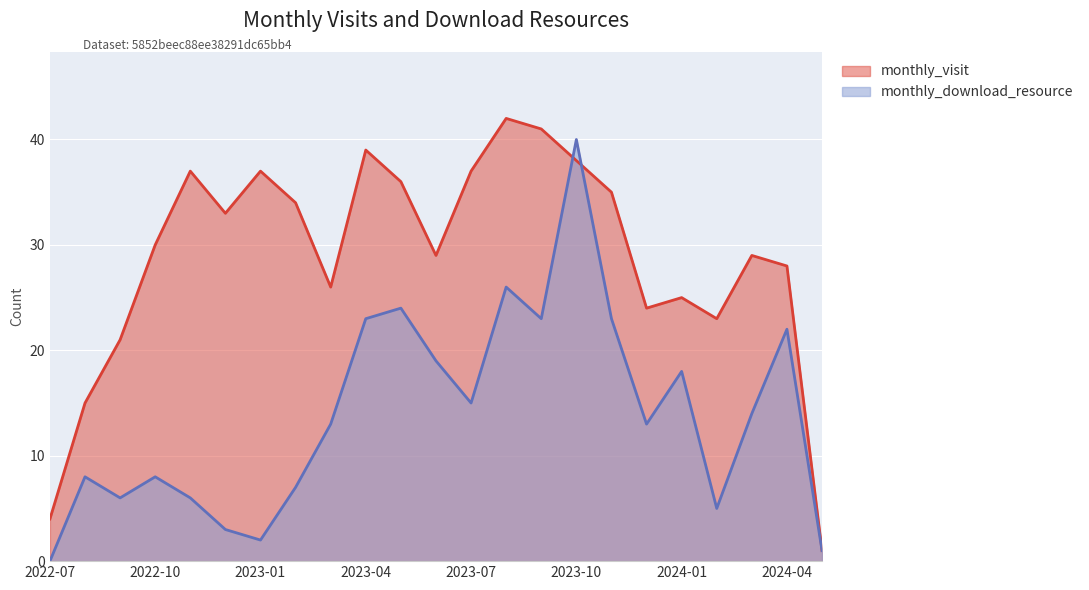

Rank the categories by monthly_download_resource value from highest to lowest.

2023-10, 2023-08, 2023-05, 2023-04, 2023-09, 2023-11, 2024-04, 2023-06, 2024-01, 2023-07, 2024-03, 2023-03, 2023-12, 2022-08, 2022-10, 2023-02, 2022-09, 2022-11, 2024-02, 2022-12, 2023-01, 2024-05, 2022-07